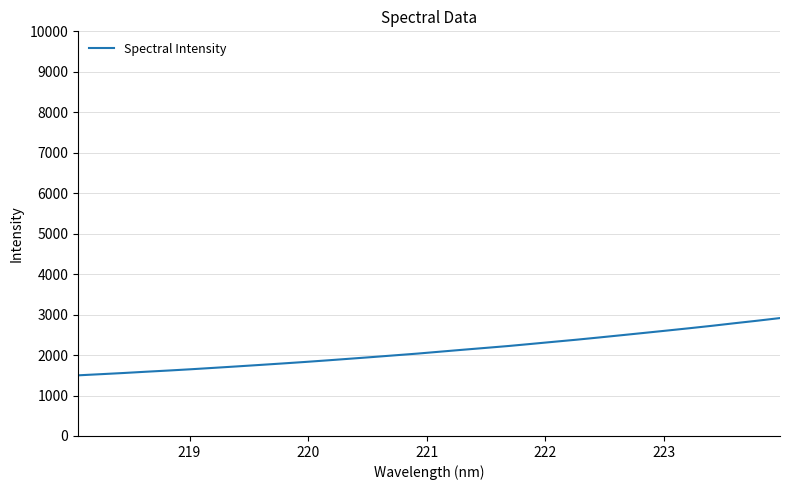

What is the difference between the maximum and minimum values?

1415.3